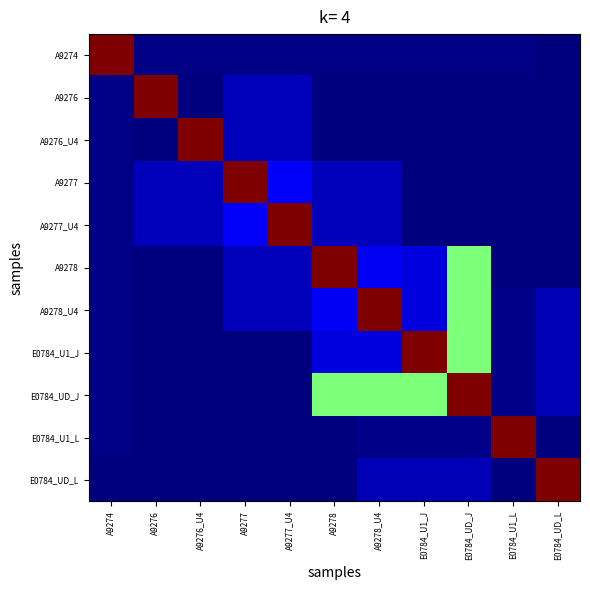

What is the spread (max minus min) of values at E0784_U1_L?

1.0